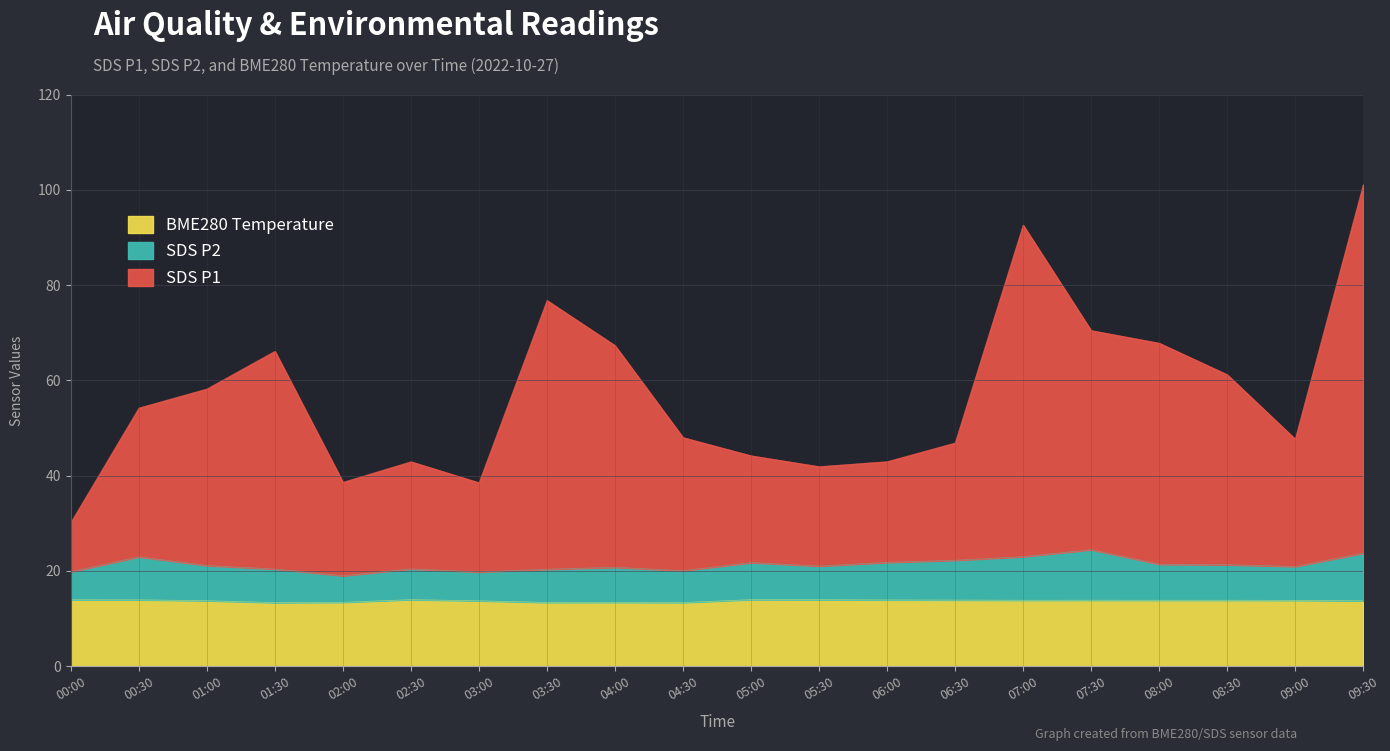

True or false: SDS_P1 and SDS_P2 cross at least once.

False